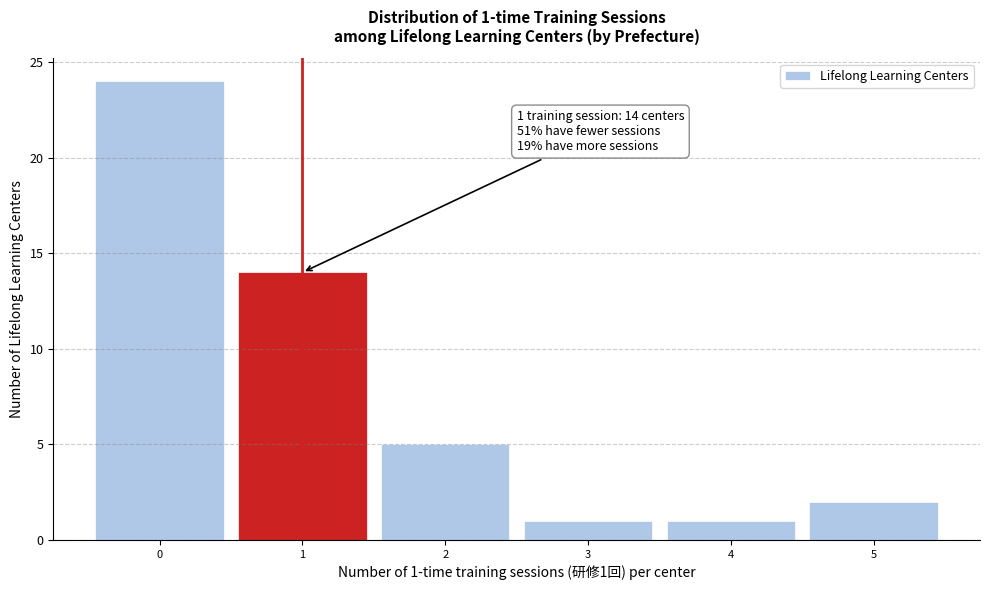

Which range on the x-axis has the tallest bar?

-0.5 to 0.5